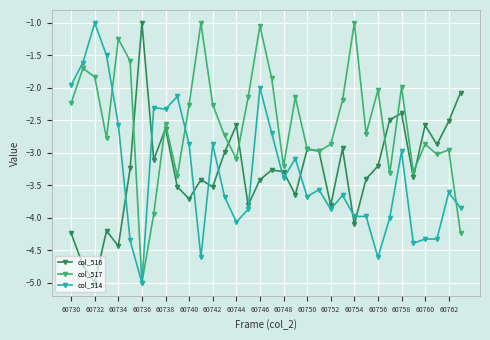

What is the lowest value of the col_516 series?

-5.0